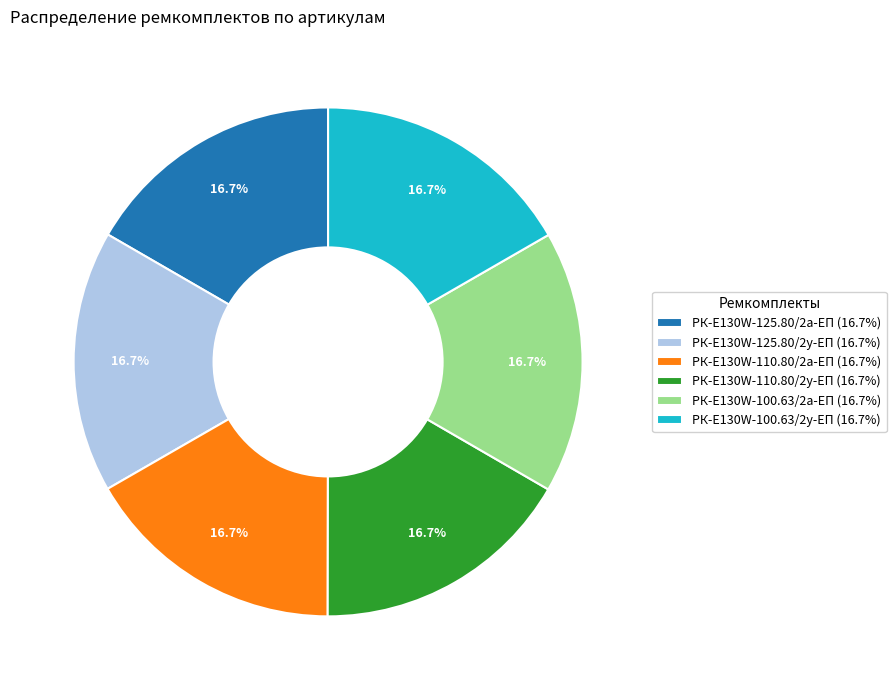

What is the ratio of the value at РК-E130W-125.80/2а-ЕП (16.7%) to the value at РК-E130W-100.63/2у-ЕП (16.7%)?

1.0